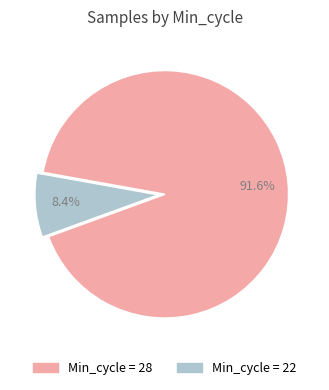

What is the smallest slice in the pie chart?

Min_cycle = 22